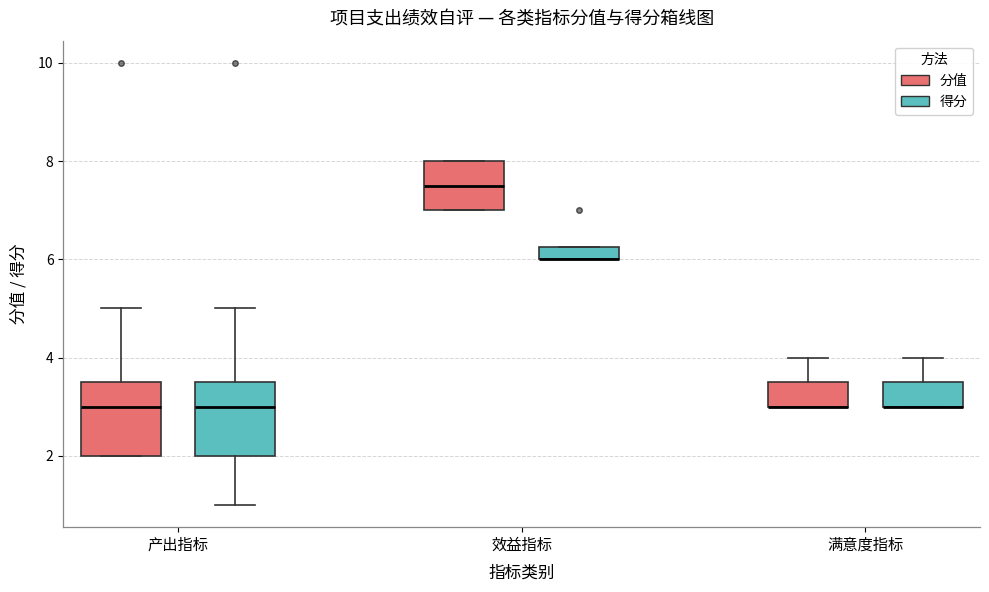

Where is the upper edge of the box for 满意度指标 (得分) on the y-axis? The values are not printed on the chart, so give them approximately, as read against the axis.

3.6